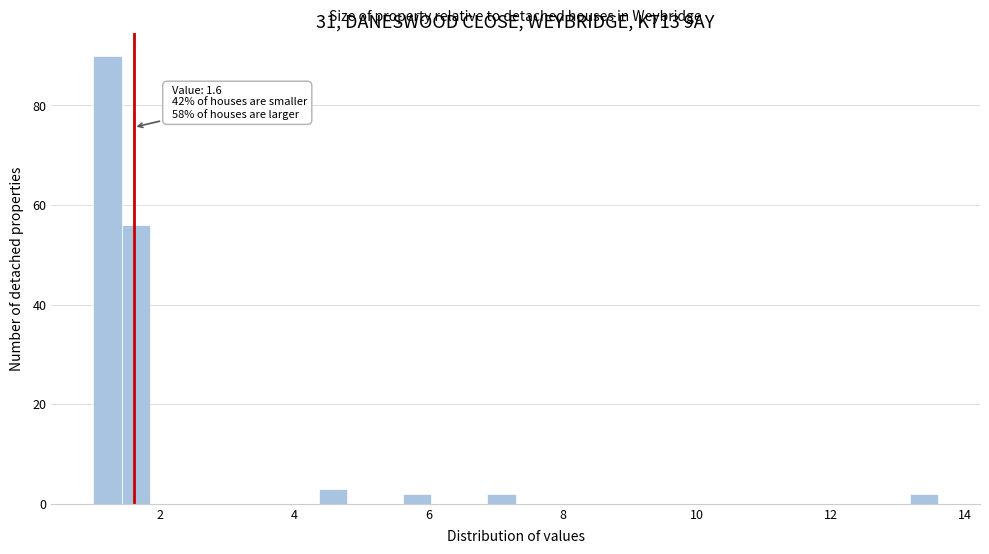

Read against the x-axis, roughly where is the centre of the tallest bar?

1.2